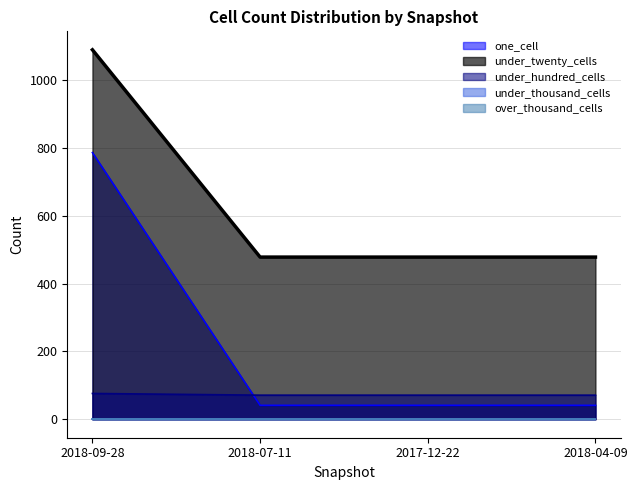

How many values in the under_hundred_cells series exceed 71?

1